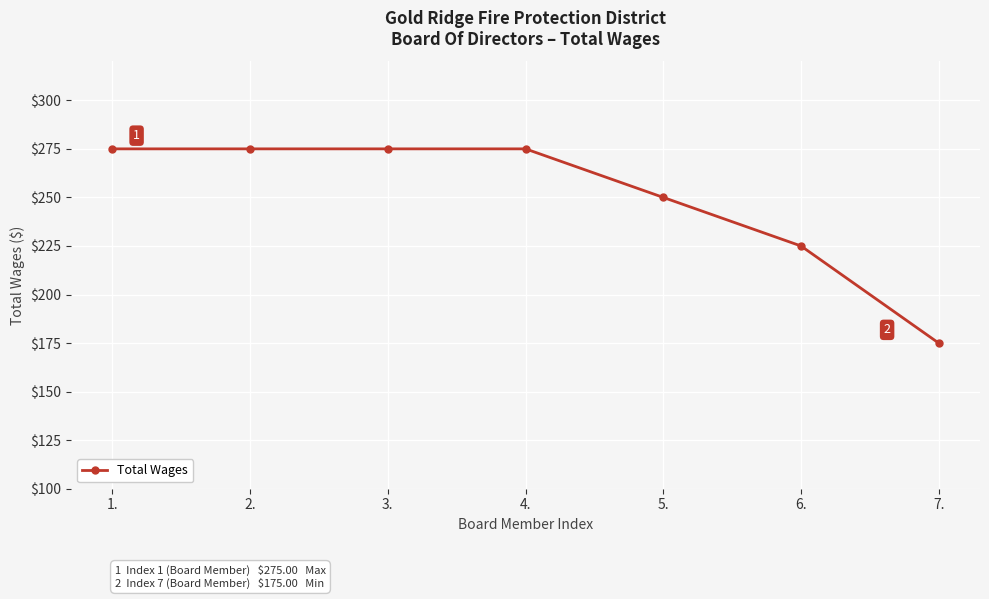

Reading left to right, what are all the values shown in this chart?

275	275	275	275	250	225	175